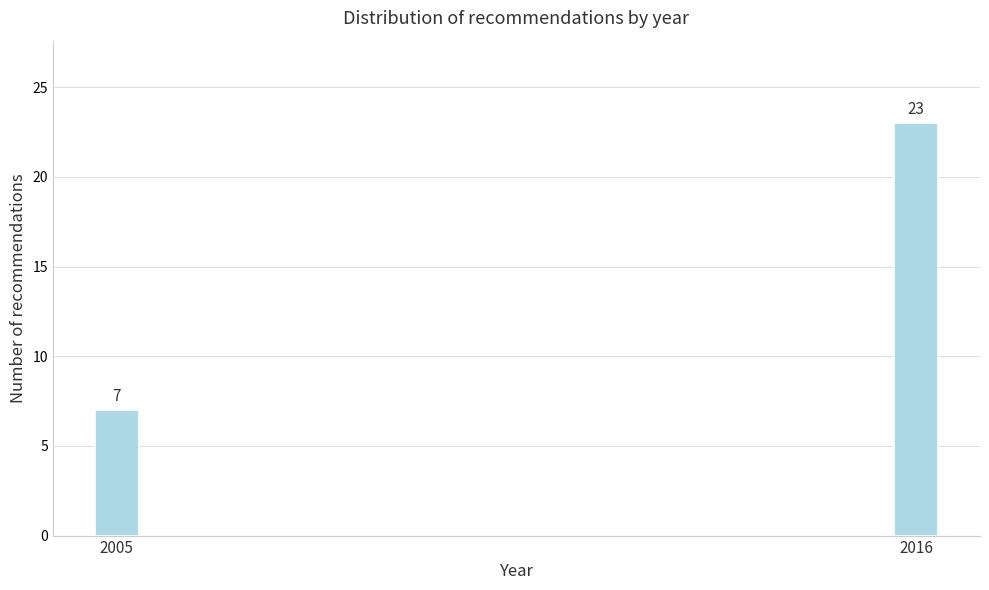

Reading left to right, what are all the values shown in this chart?

2005=7	2016=23